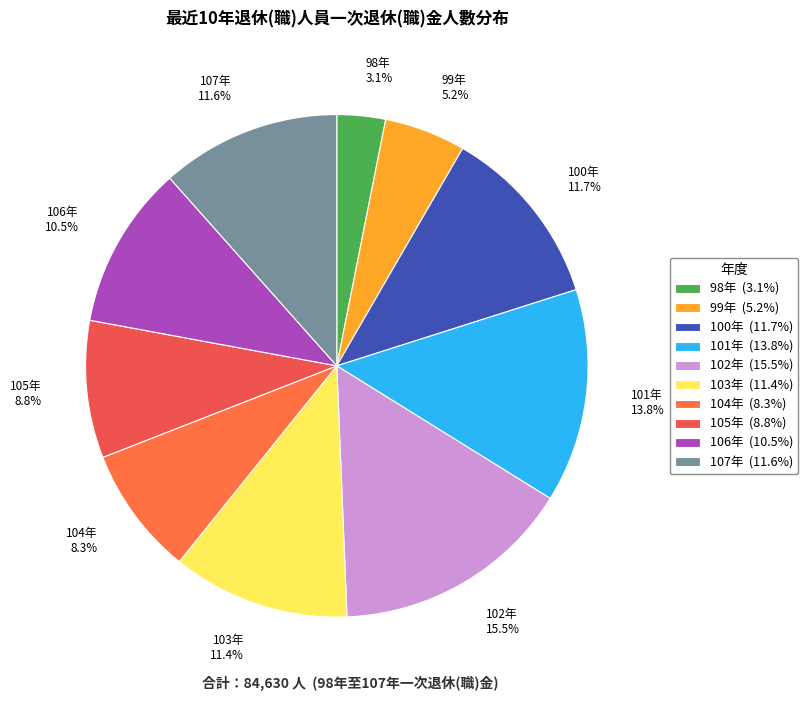

Does any single category account for the majority?

No